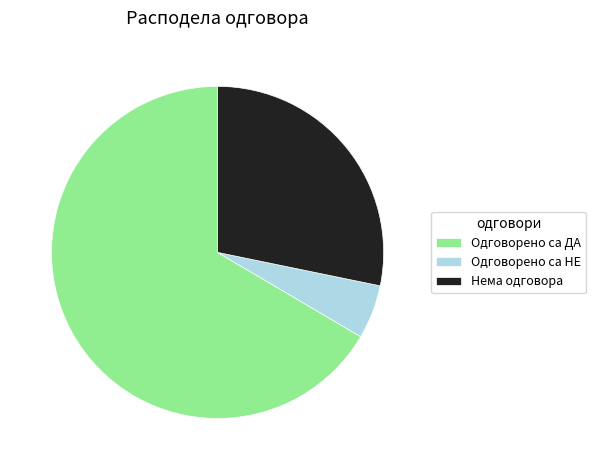

Rank the categories by value from lowest to highest.

Одговорено са НЕ, Нема одговора, Одговорено са ДА